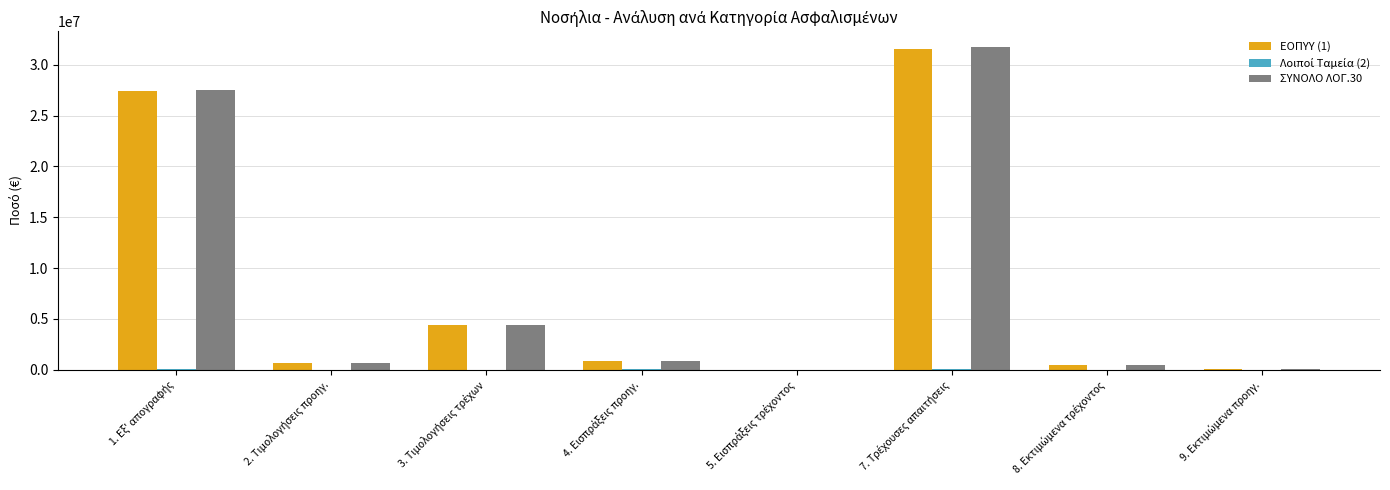

Between 7. Τρέχουσες απαιτήσεις and 8. Εκτιμώμενα τρέχοντος, which is larger?

7. Τρέχουσες απαιτήσεις